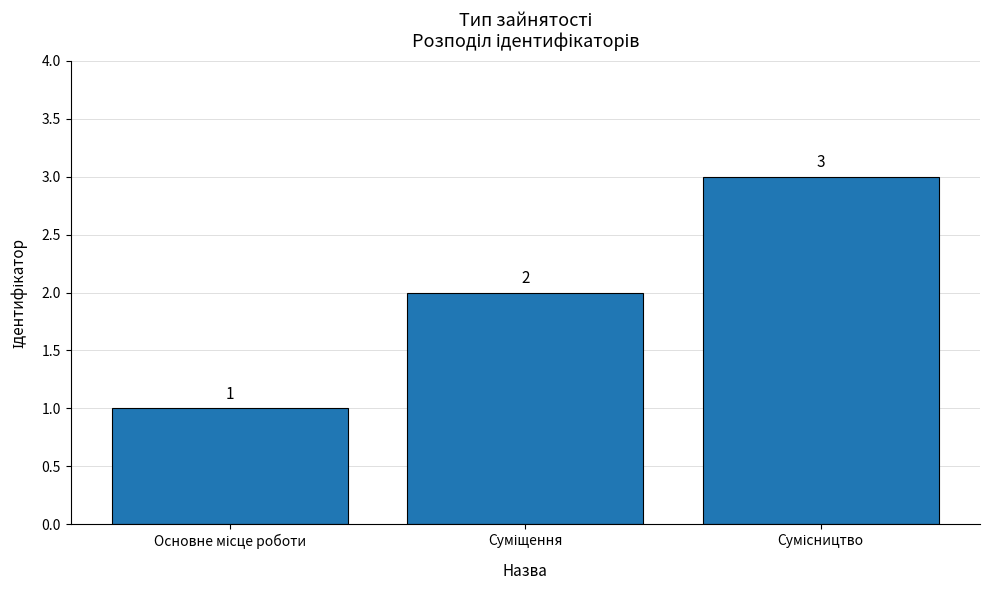

How many values are between 1 and 3?

3